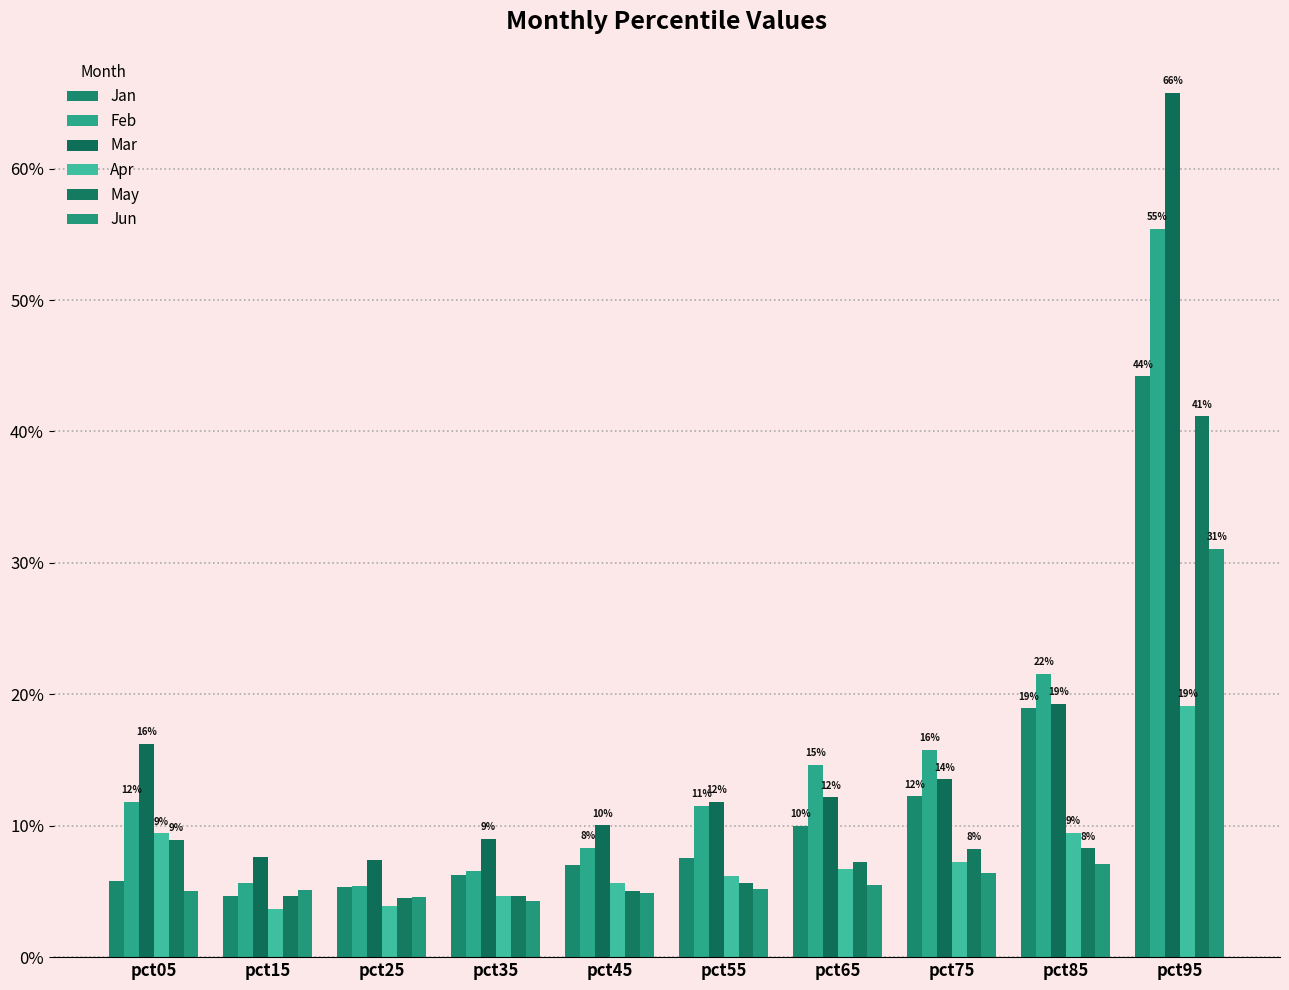

At how many categories does at least one series exceed 0?

10